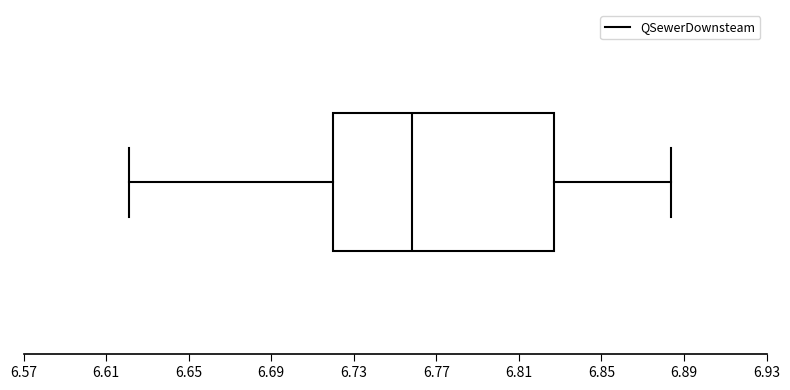

Where does the right whisker of the box end on the x-axis? The values are not printed on the chart, so give them approximately, as read against the axis.

6.885